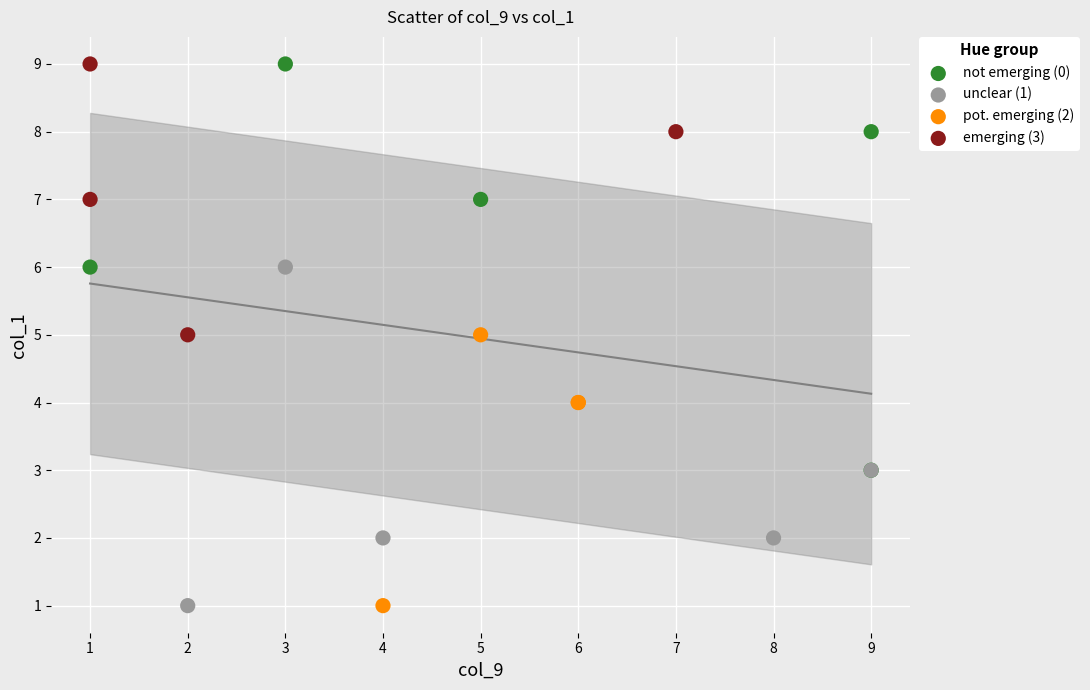

What are all the series names shown in the legend?

not emerging (0), unclear (1), pot. emerging (2), emerging (3)